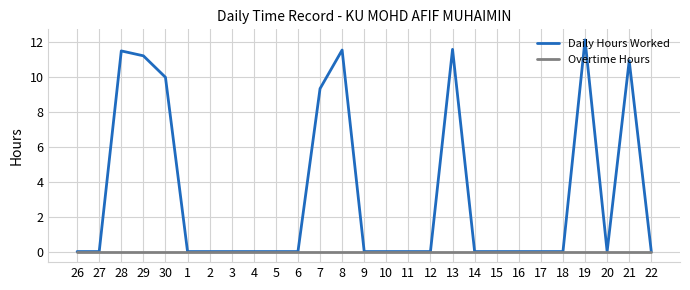

Is this an area chart (filled region under the line)?

No